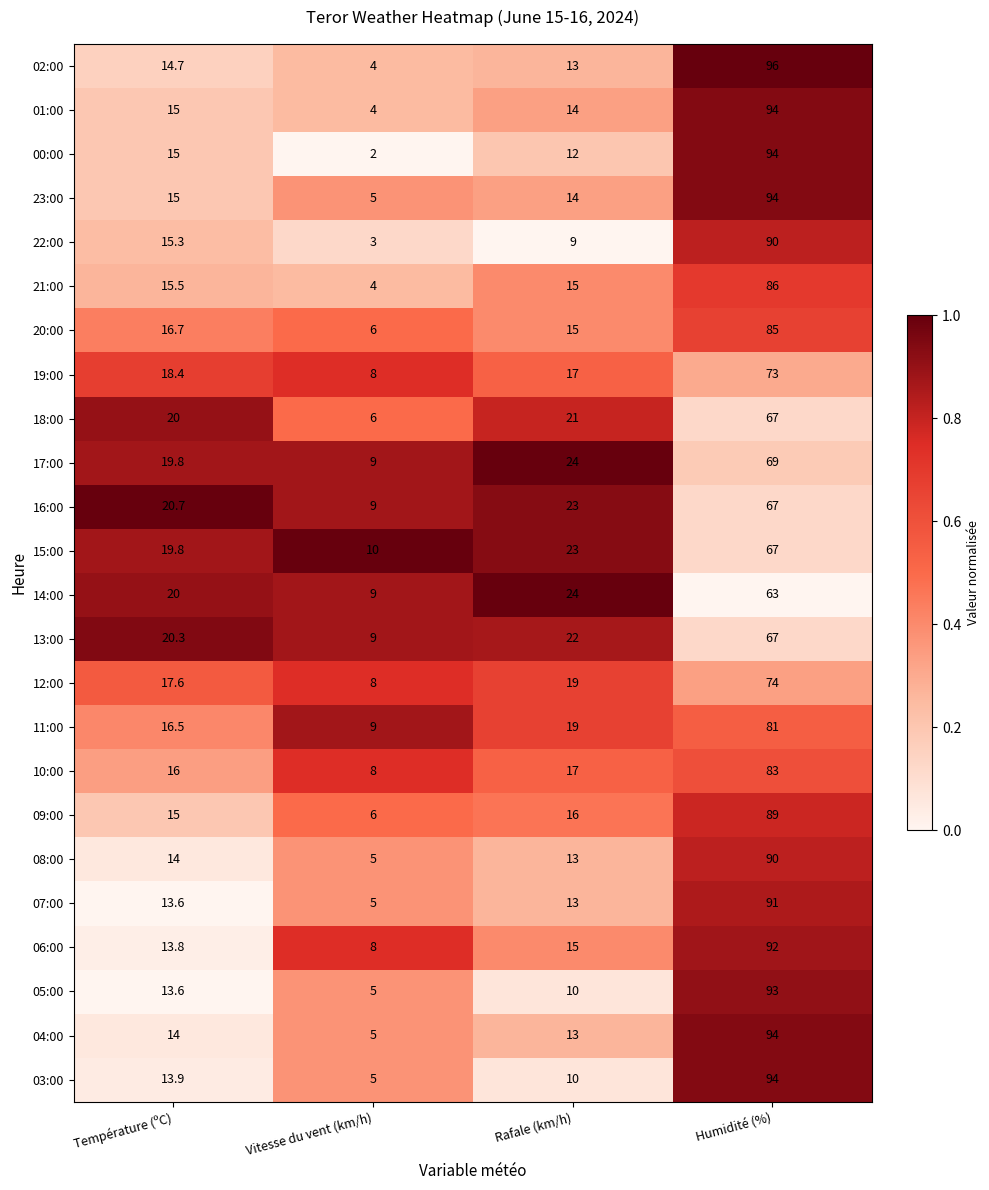

The value of 22:00 at Humidité (%) is 90.0. True or false?

True